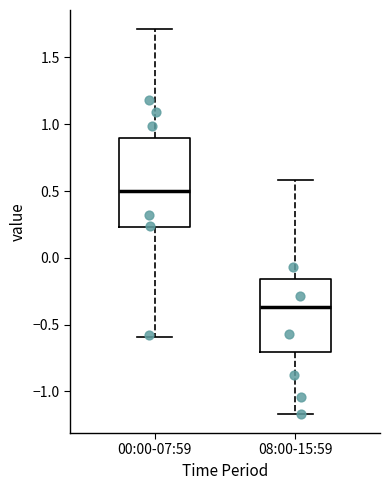

Where is the lower edge of the box for 08:00-15:59 on the y-axis? The values are not printed on the chart, so give them approximately, as read against the axis.

-0.70